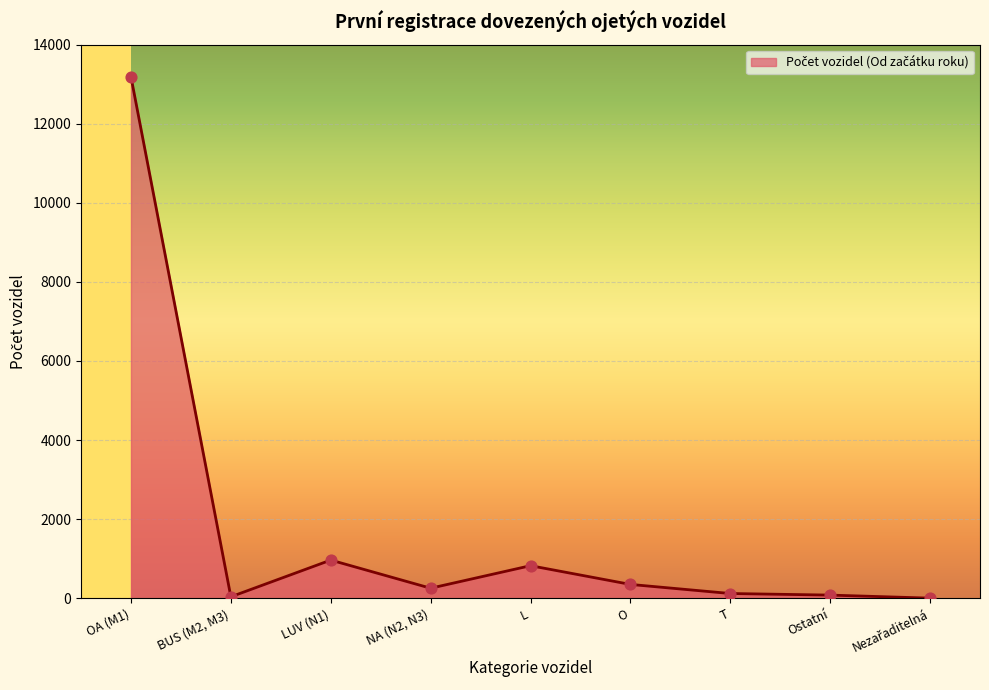

What is the ratio of the value at OA (M1) to the value at T?

110.8